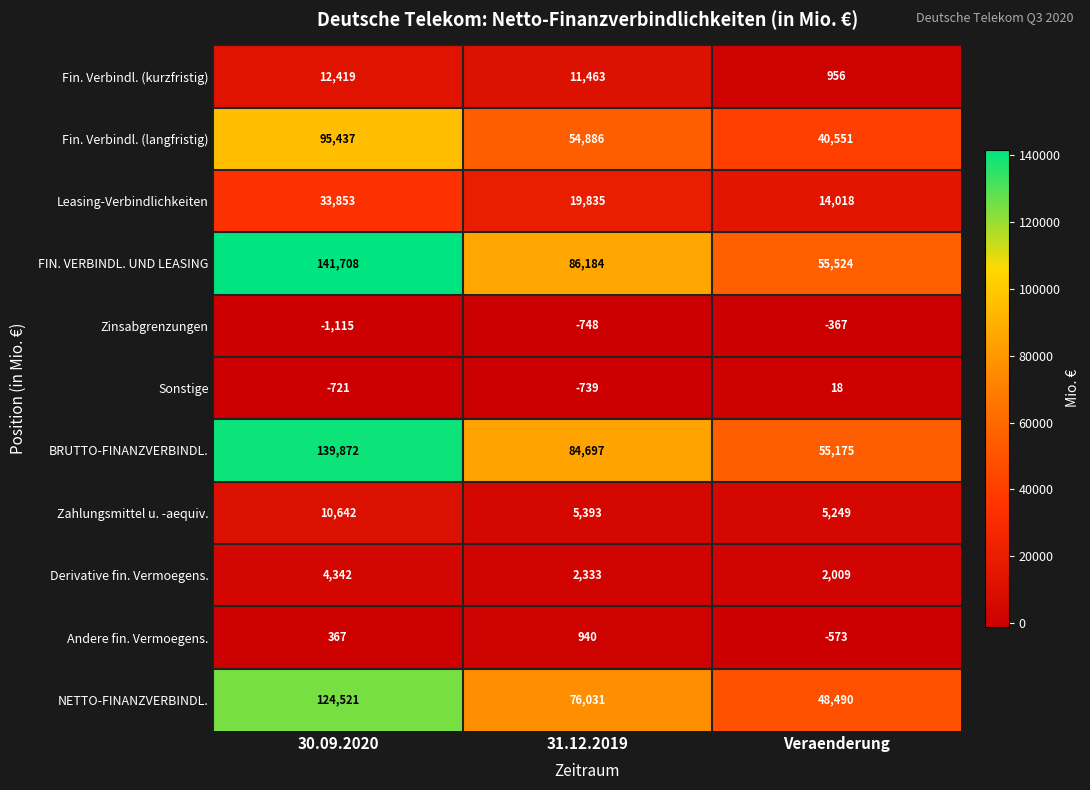

How many Andere fin. Vermoegens. values are between -573 and 940?

3